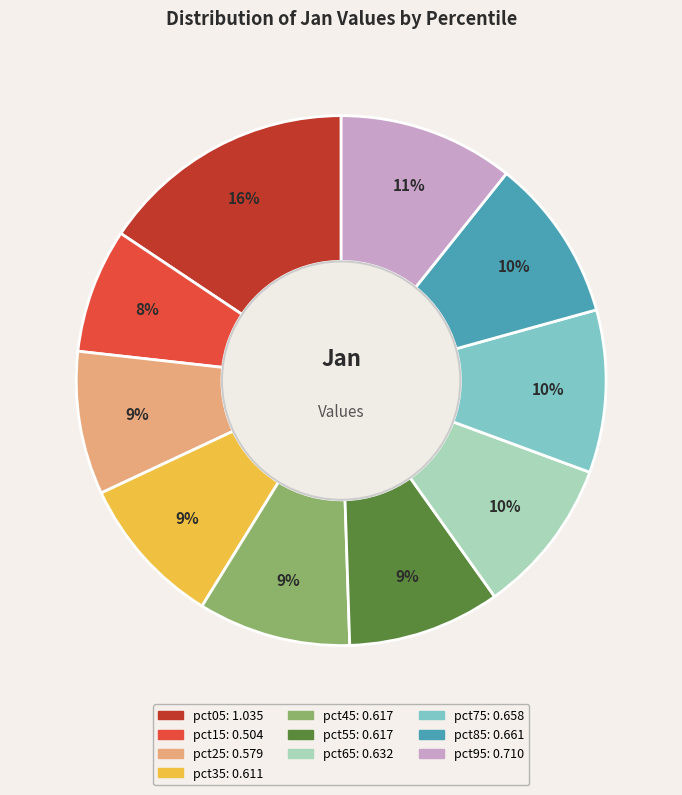

Does pct05 account for over 50% of the chart?

No